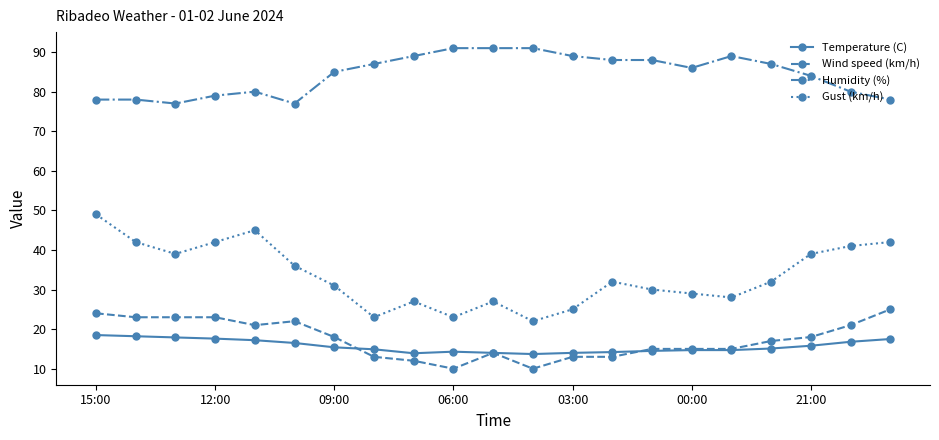

What is the difference between the second highest and minimum values in the Wind speed (km/h) series?

14.0